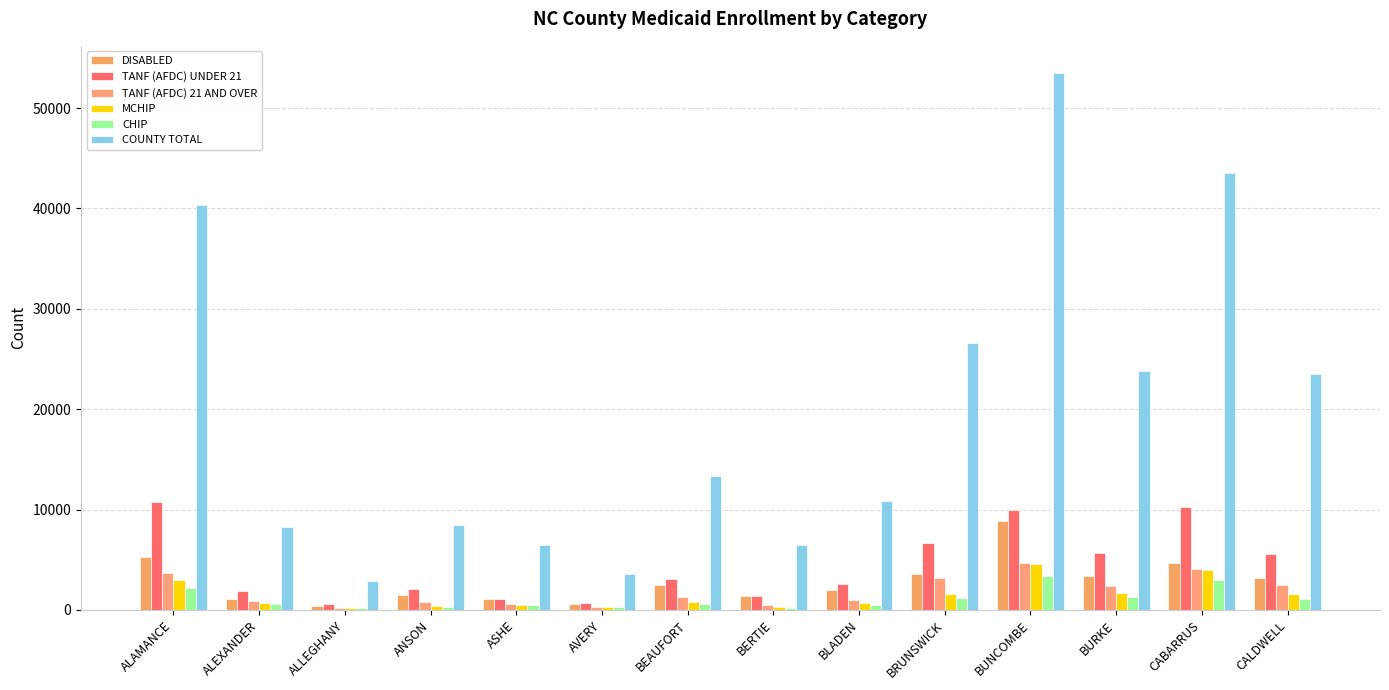

What is the value of the TANF (AFDC) UNDER 21 bar at the 12th from the left?

5642